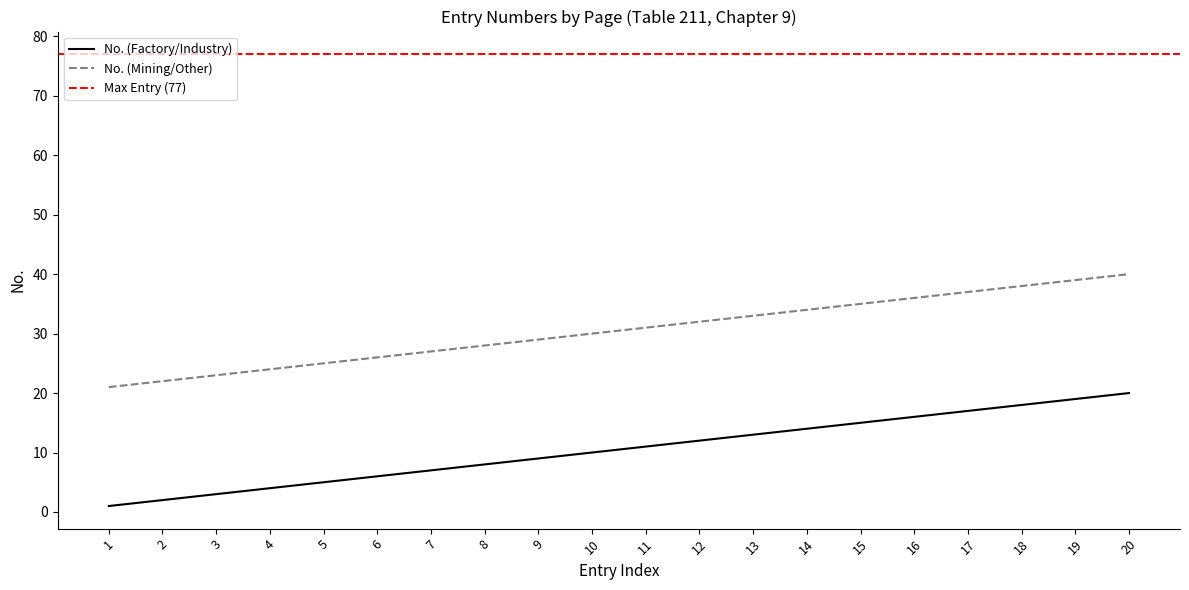

True or false: No. (Mining/Other) has a value of 36 at 16.

True